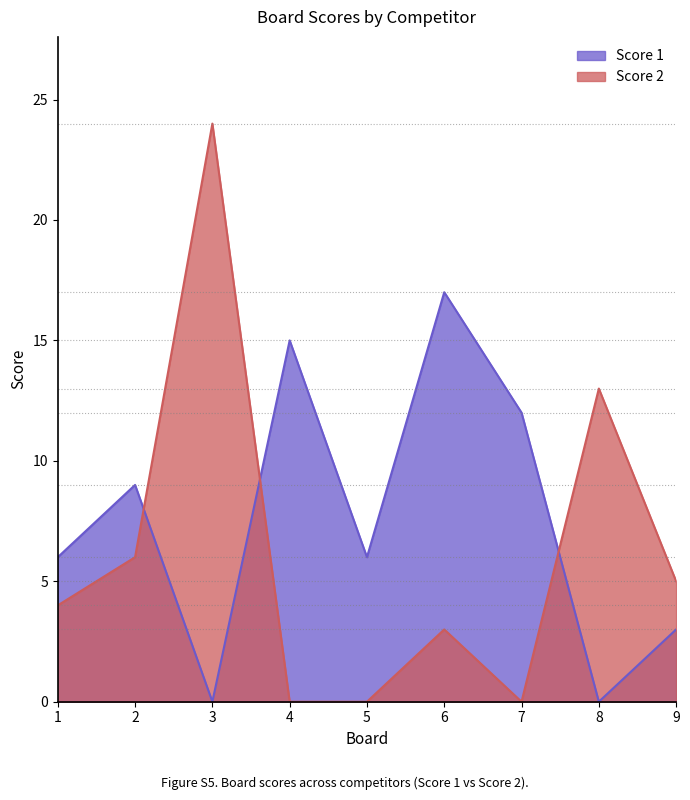

After their last crossing, which series has the higher values: Score 2 or Score 1?

Score 2